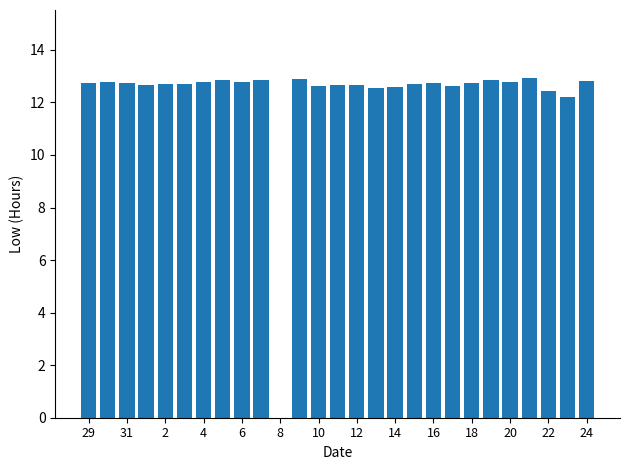

What is the maximum value shown in the chart?

12.9